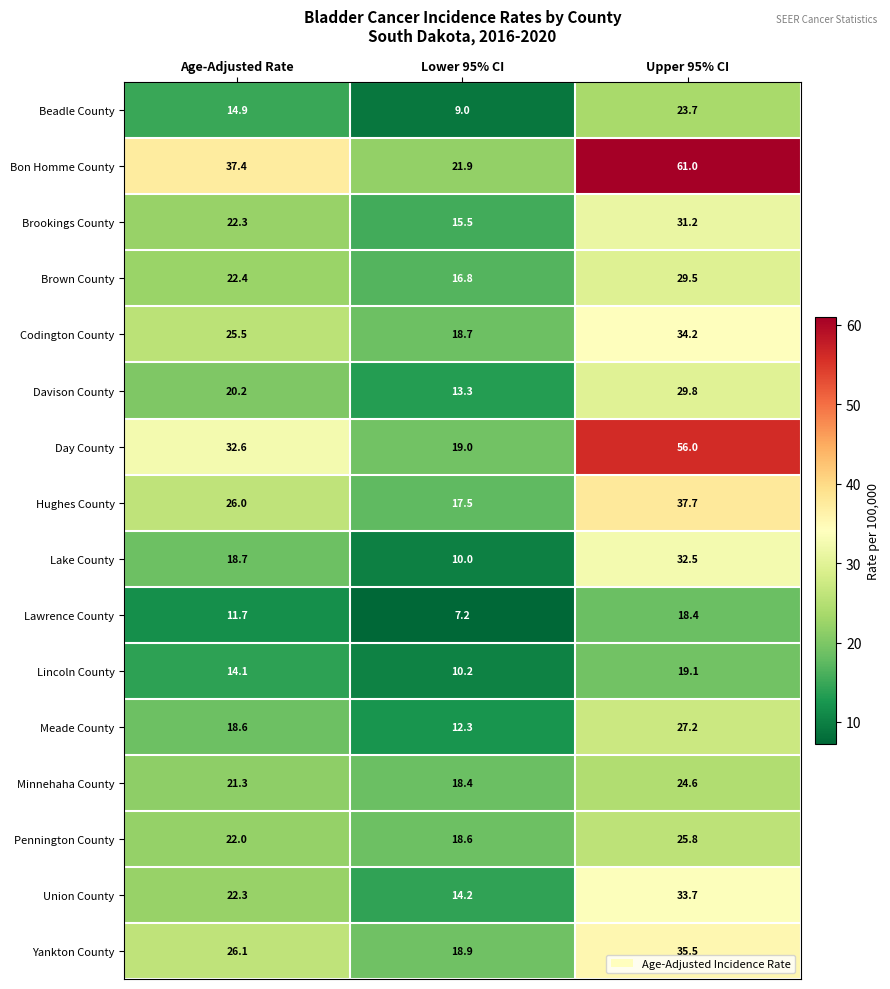

What is the spread (max minus min) of values at Age-Adjusted Rate?

25.7